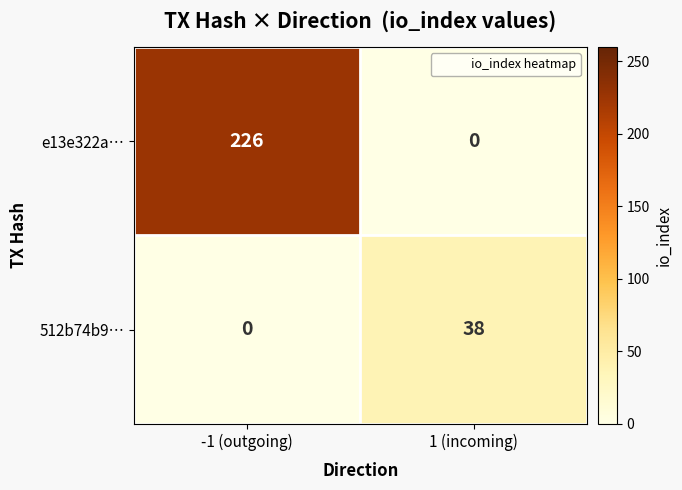

List the series in order of their peak value, highest first.

e13e322a…, 512b74b9…